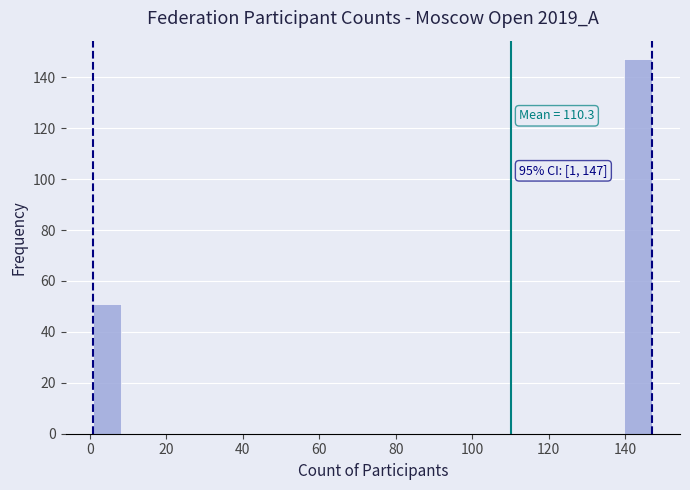

Around what value on the x-axis is the tallest bar? Give the approximate position of its centre, as read against the axis.

144